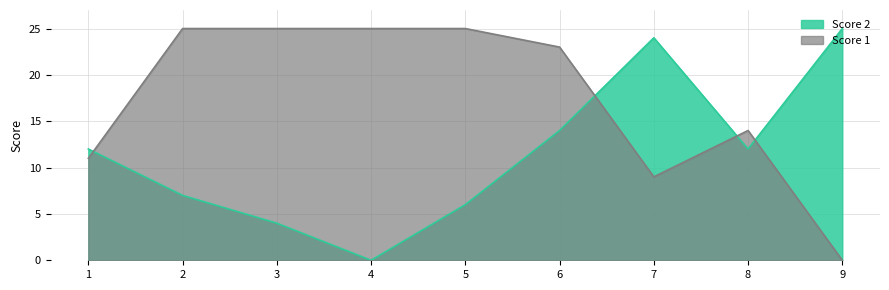

True or false: Score 2 has more than 0 interior local peaks.

True